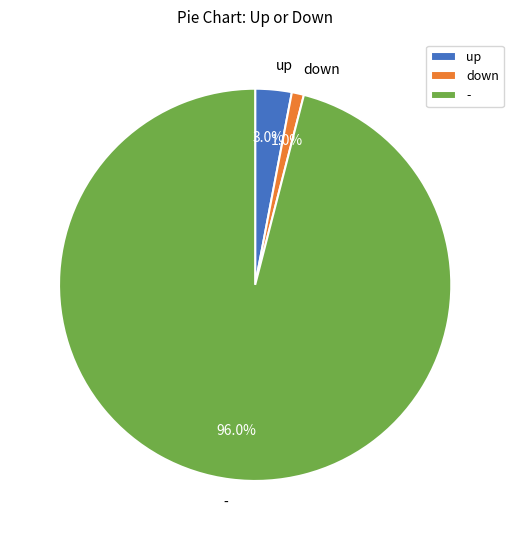

What is the total percentage of up and -?

99.0%